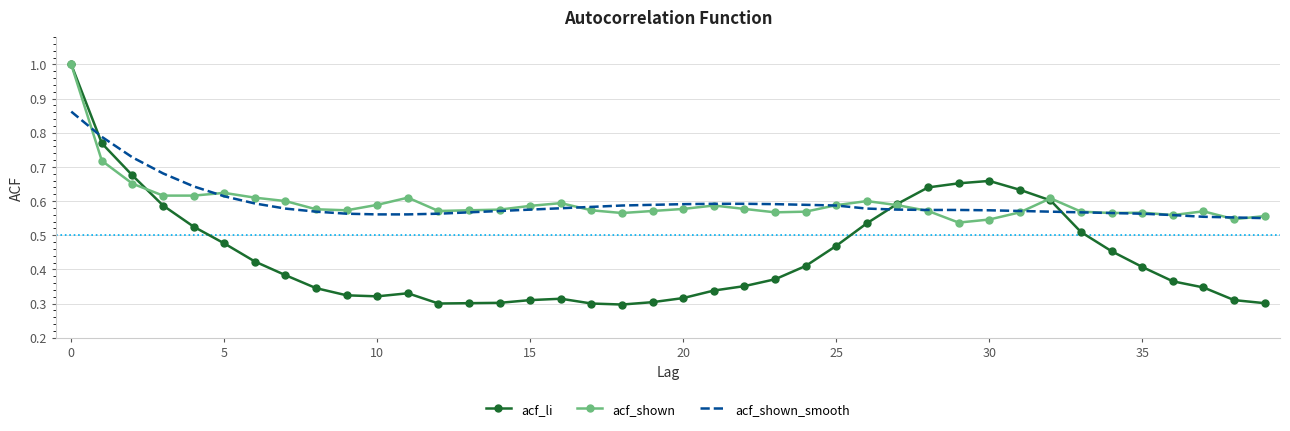

Which series has the widest spread of values?

acf_li